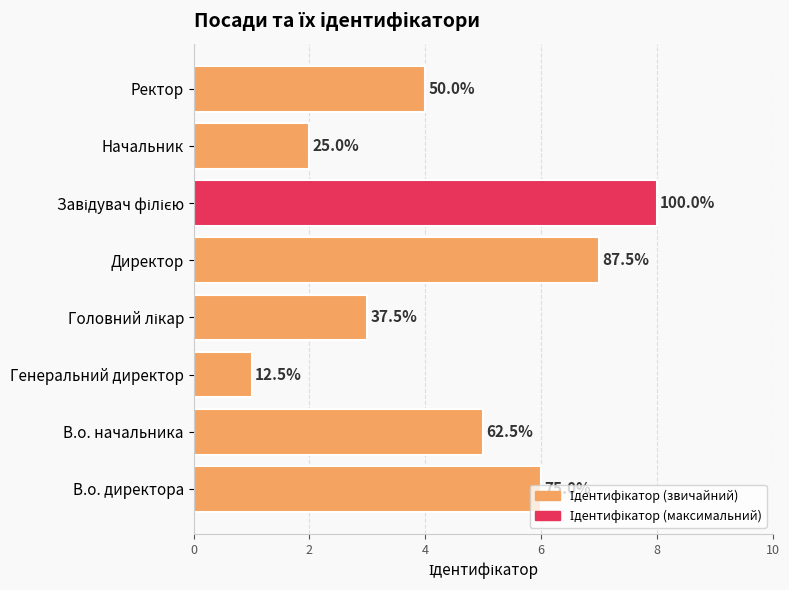

Are the bars grouped side by side (vs. stacked)?

No